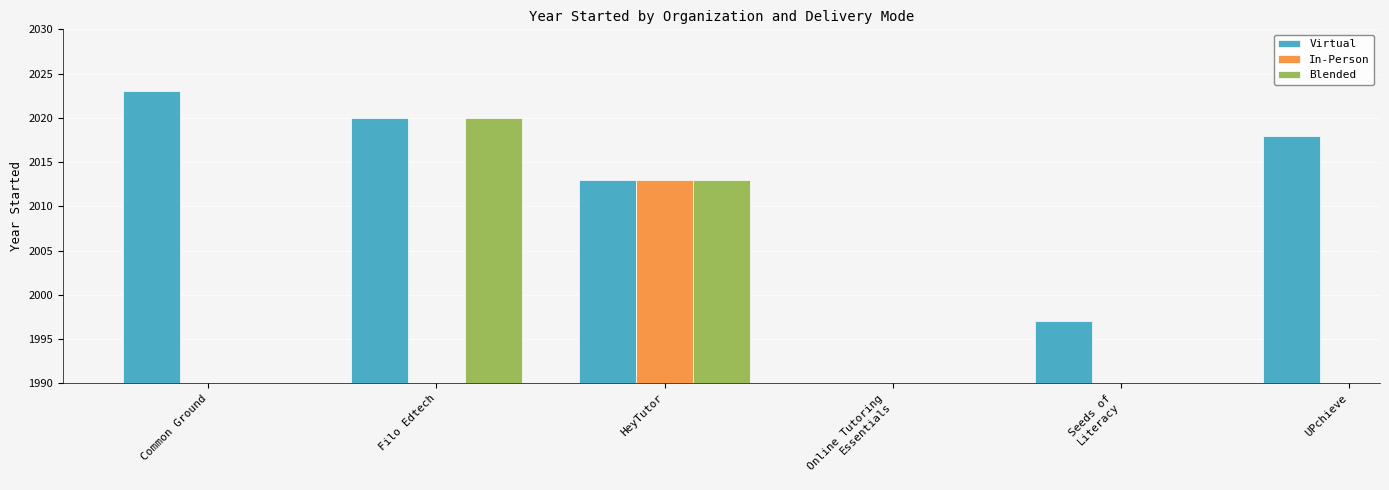

Between HeyTutor and Seeds of
Literacy, which series saw the biggest shift?

Virtual